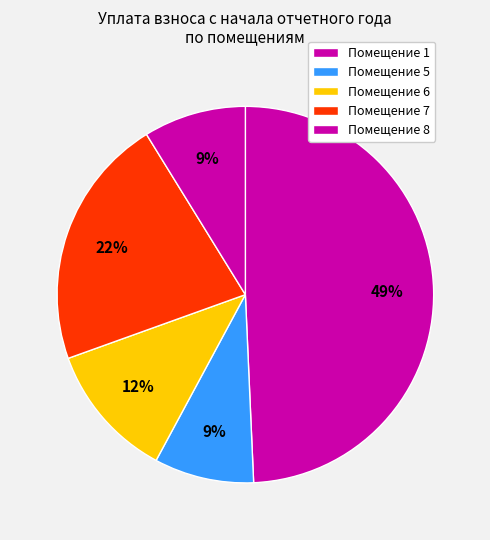

How many slices are in this pie chart?

5